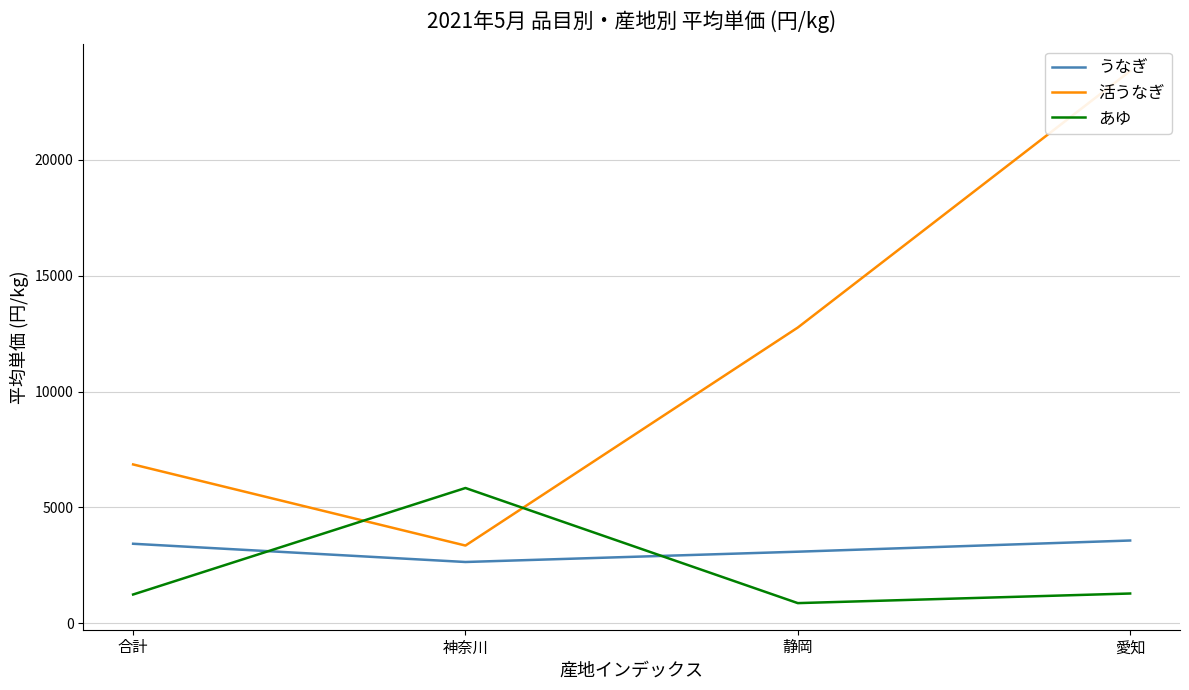

How many interior local peaks does the あゆ series have?

1